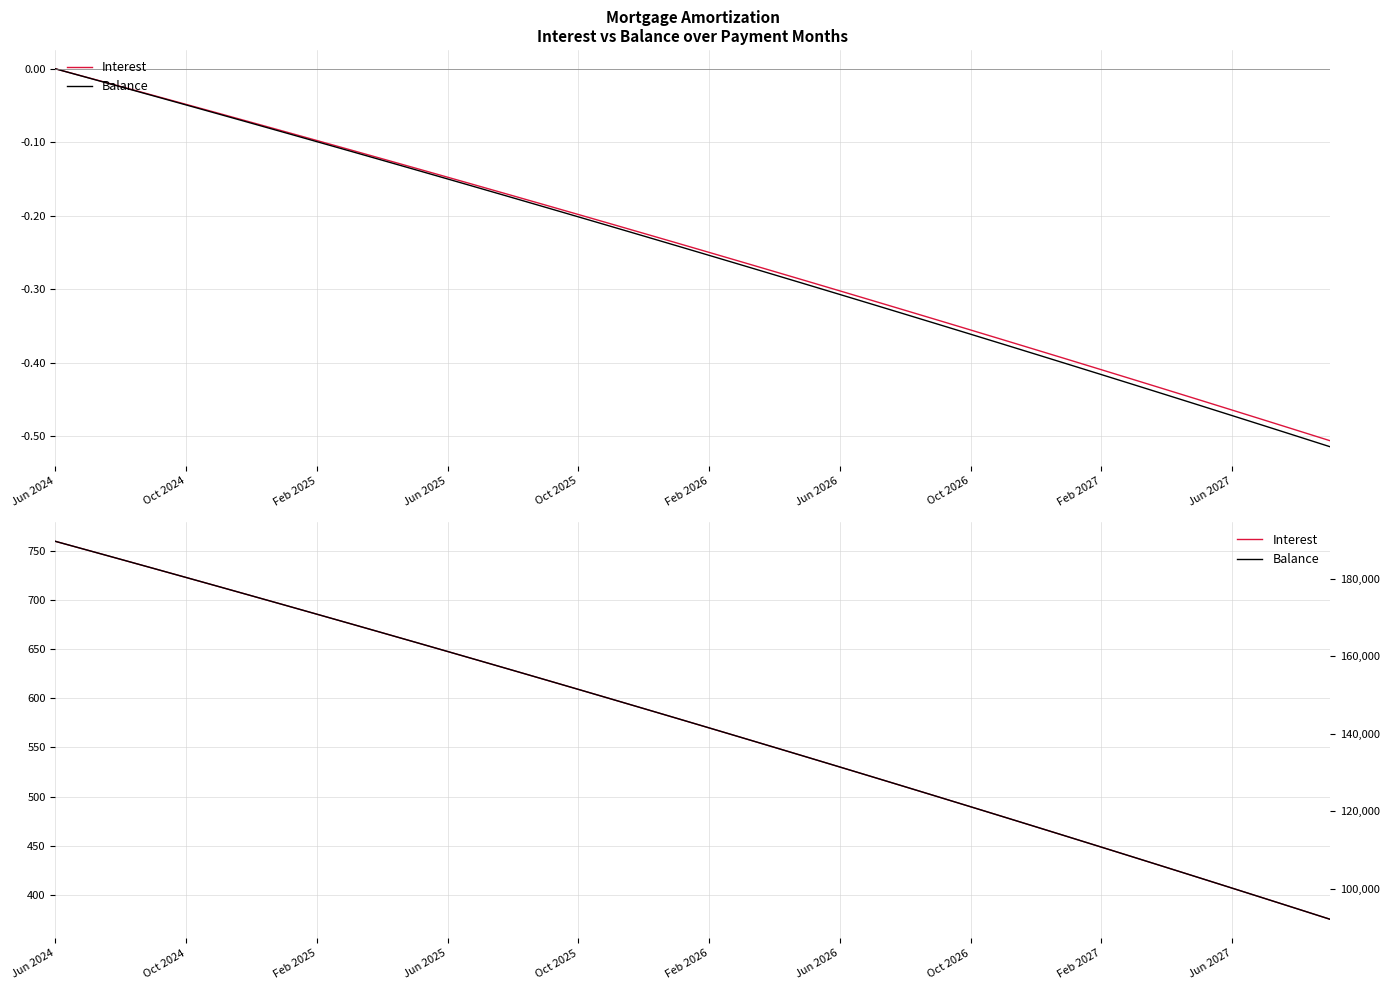

Which series changed the most between 15 and 29?

Balance